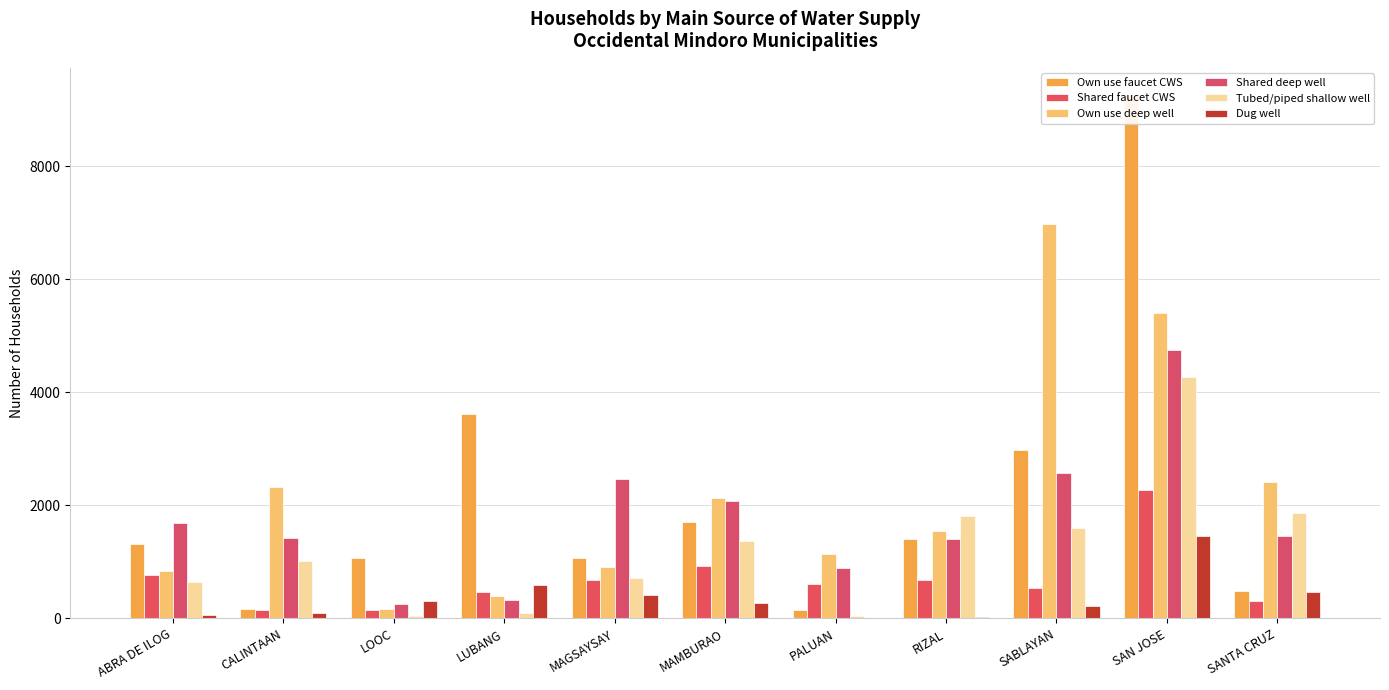

What is the difference between the maximum and second lowest values in the Shared deep well series?

4426